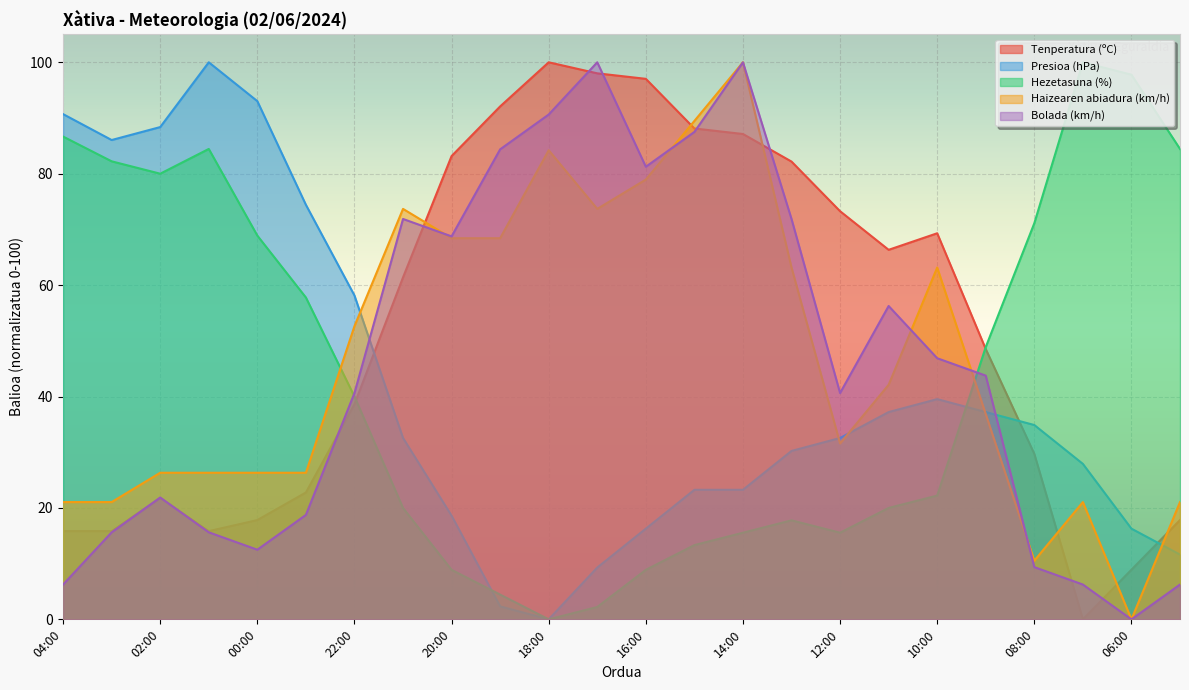

Is the value of Hezetasuna (%) at 21:00 greater than the value of Tenperatura (ºC) at 15:00?

No